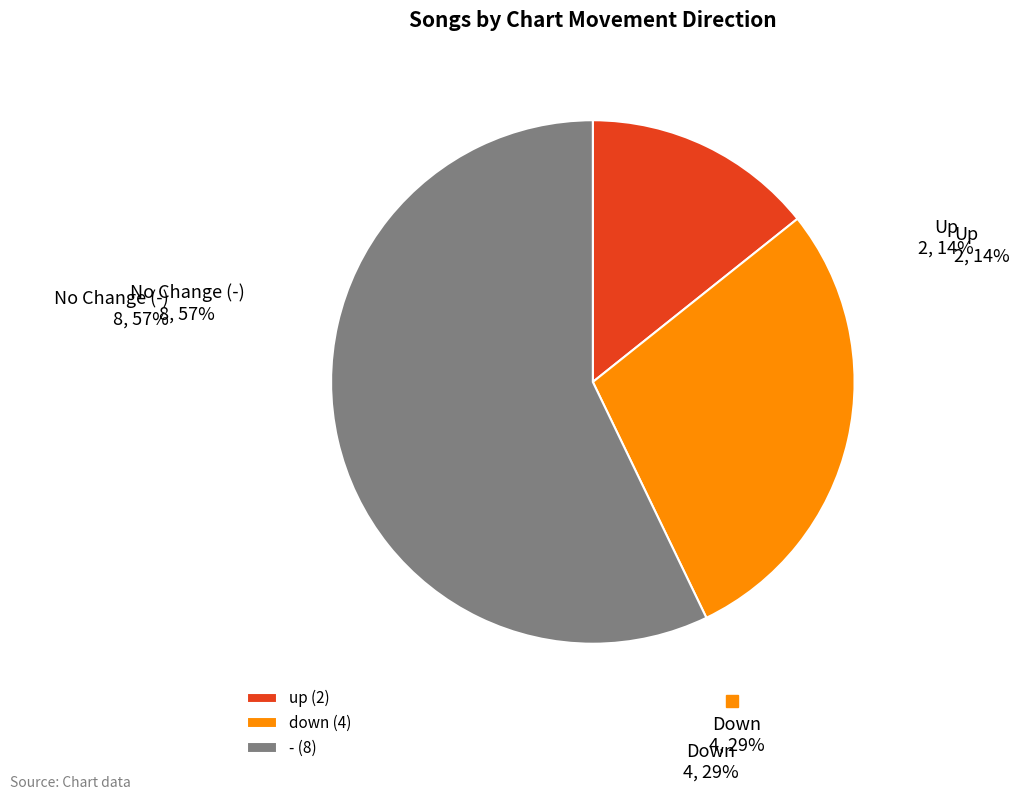

Does - represent more than half of the total?

Yes